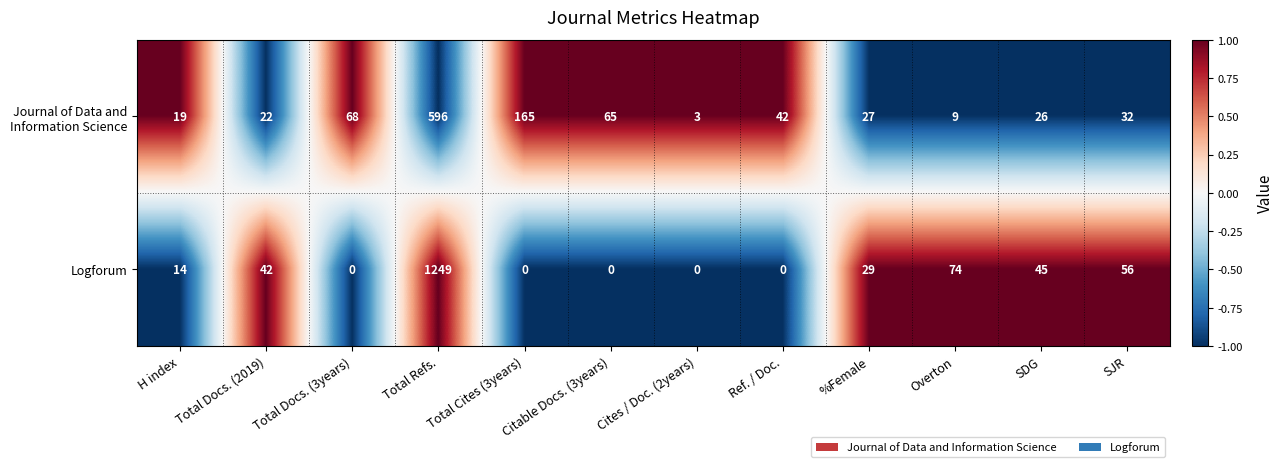

At which label is Logforum closest to 624?

Overton